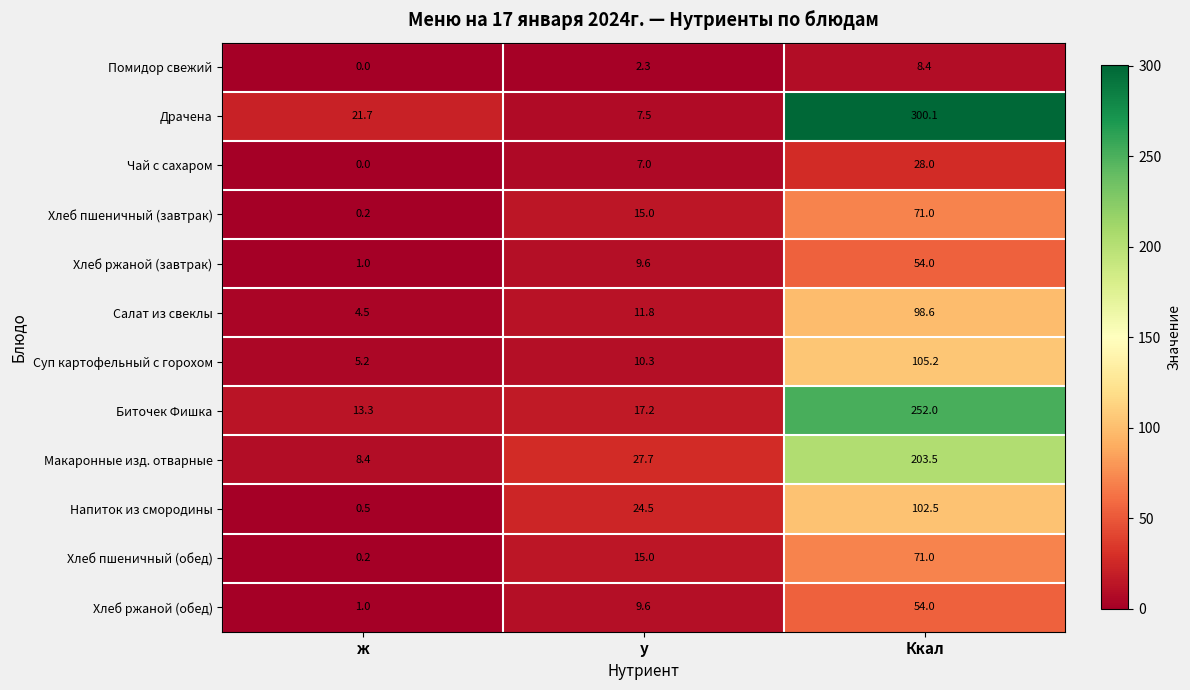

What is the difference between the highest and lowest values at у?

25.4